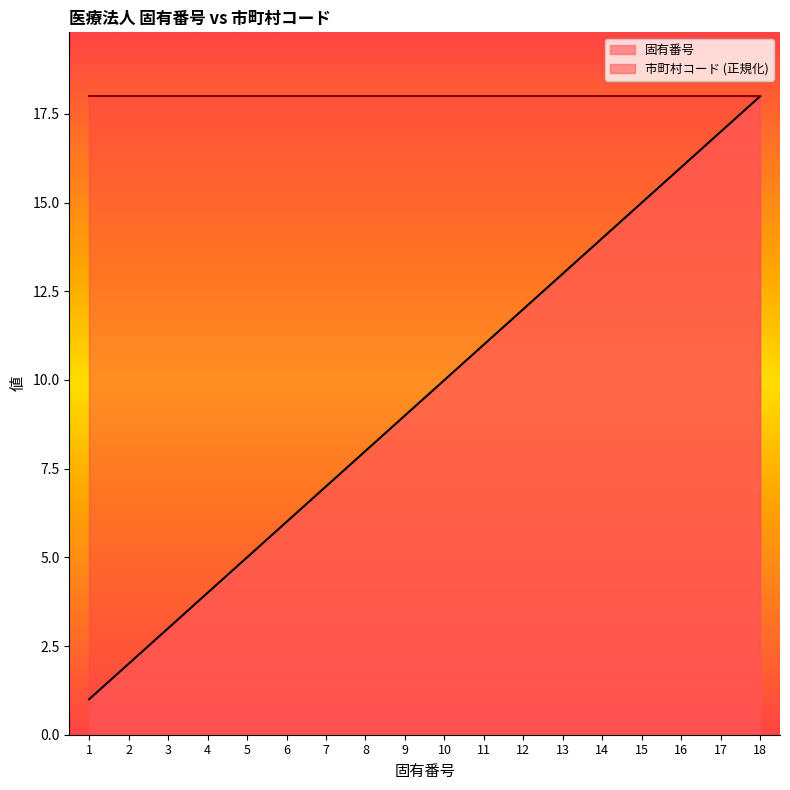

What is the sum of all values?

171